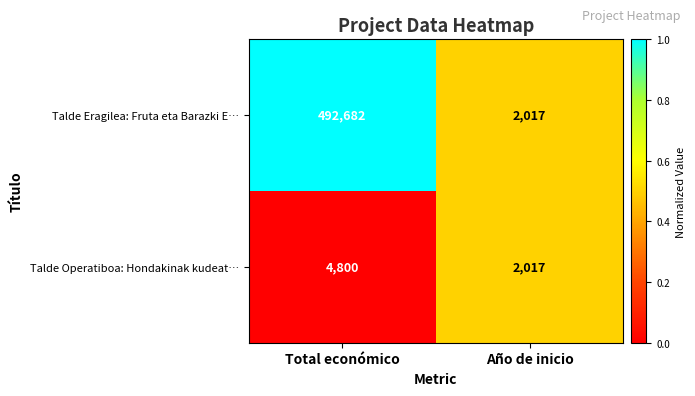

Rank the categories by Talde Eragilea: Fruta eta Barazki E… value from lowest to highest.

Año de inicio, Total económico